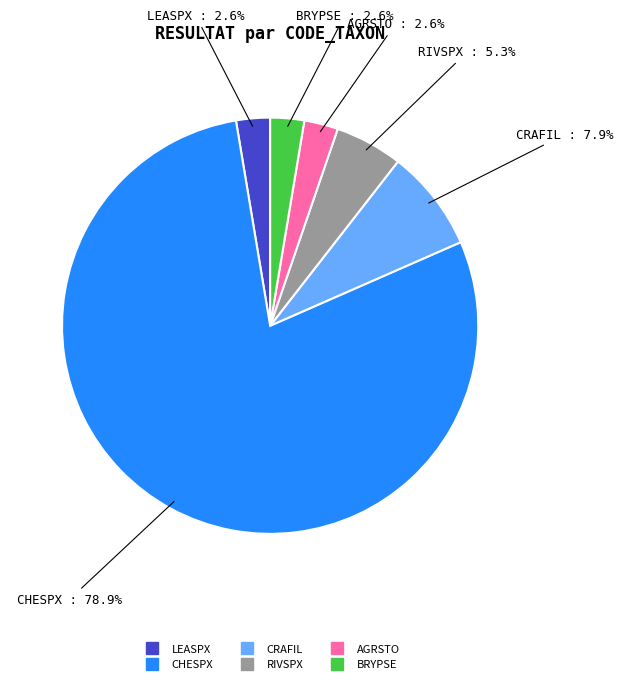

The RIVSPX slice represents 18% of the pie. True or false?

False